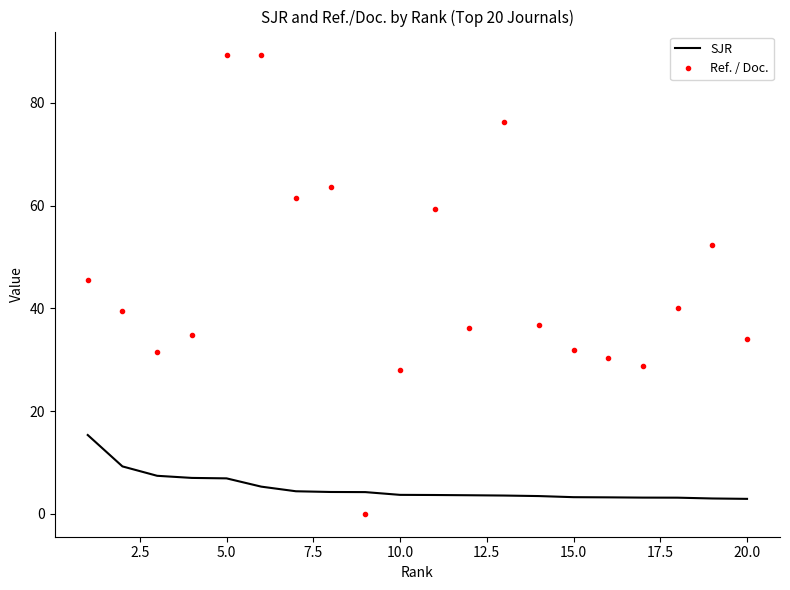

Which series has the largest total across all categories?

Ref. / Doc.